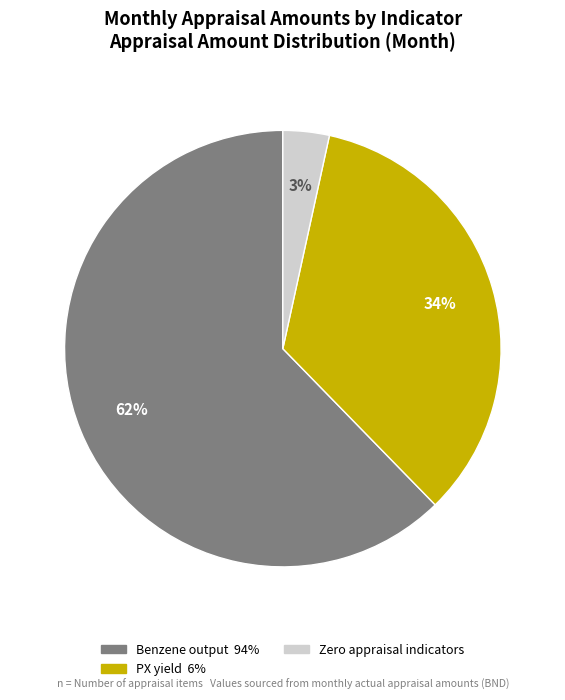

Is there a majority slice in this chart?

Yes